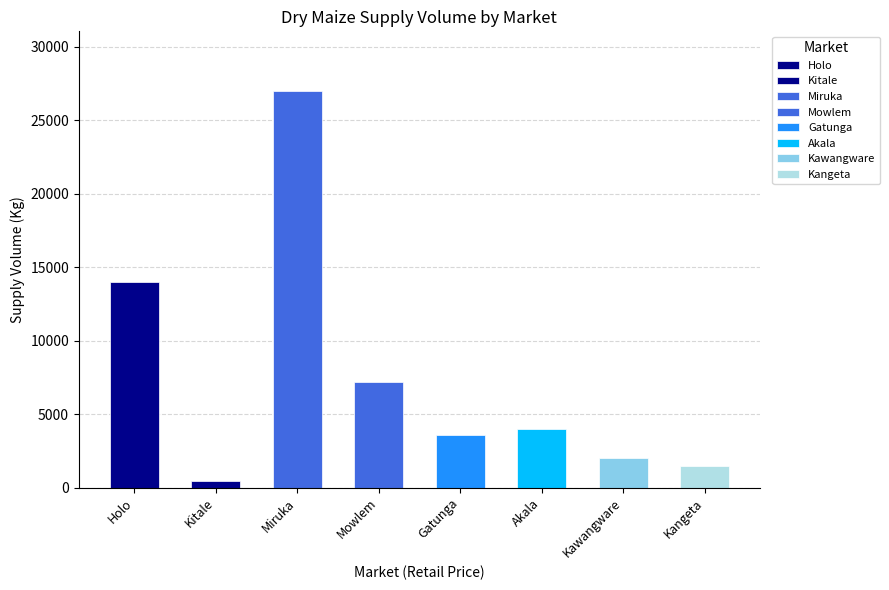

The value at 70.83/Kg
(Mowlem) is 4172. True or false?

False